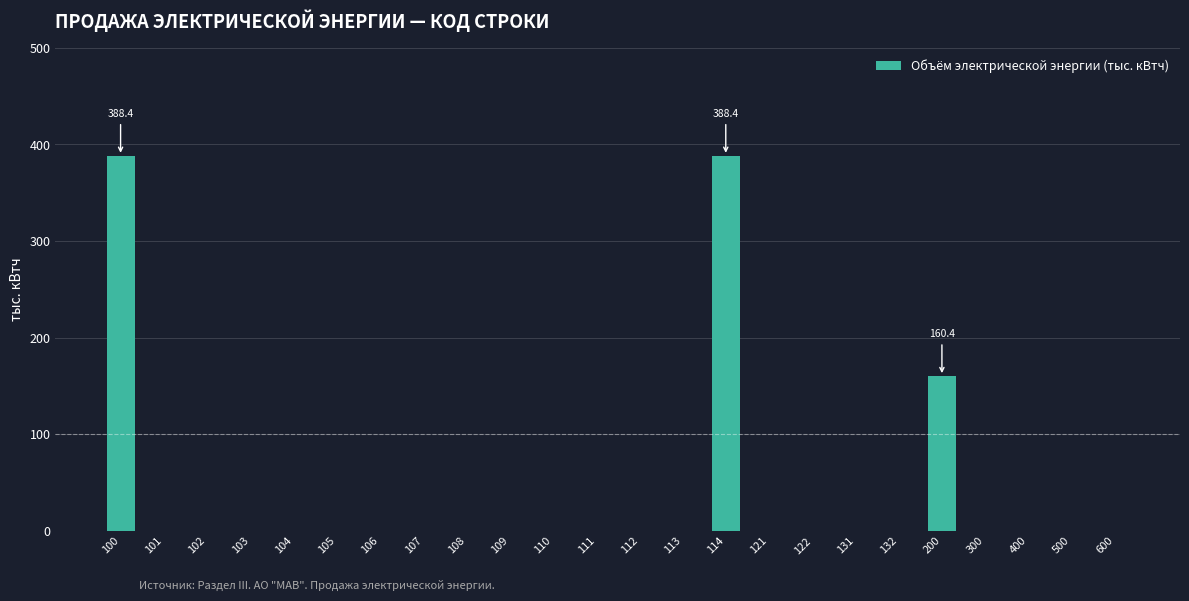

Reading right to left, what are all the values shown in this chart?

600=0.0	500=0.0	400=0.0	300=0.0	200=160.4	132=0.0	131=0.0	122=0.0	121=0.0	114=388.4	113=0.0	112=0.0	111=0.0	110=0.0	109=0.0	108=0.0	107=0.0	106=0.0	105=0.0	104=0.0	103=0.0	102=0.0	101=0.0	100=388.4